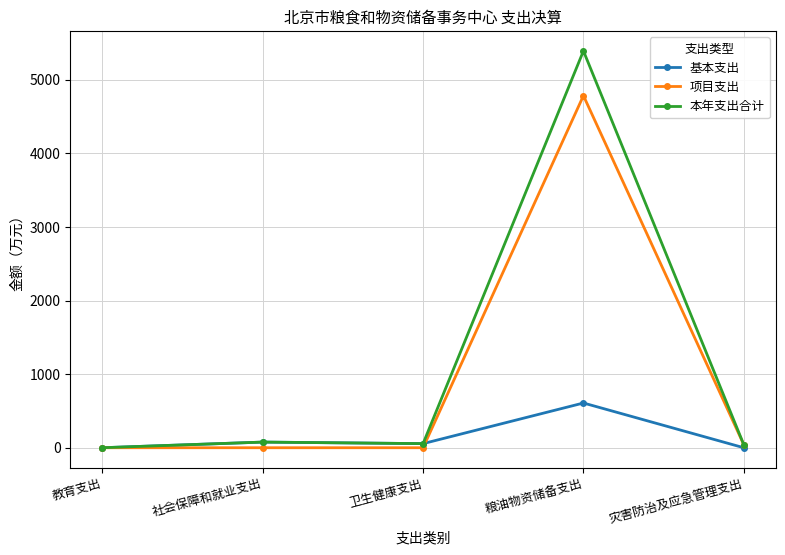

The value of 基本支出 at 粮油物资储备支出 is 1001.5. True or false?

False